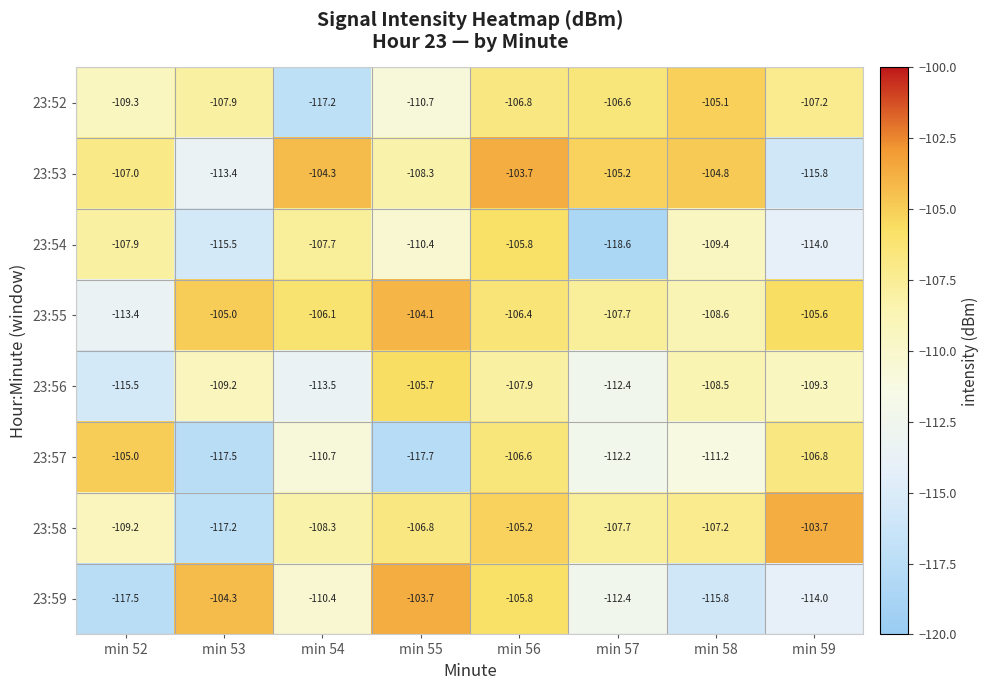

What is the total value across all series at min 58?

-870.6